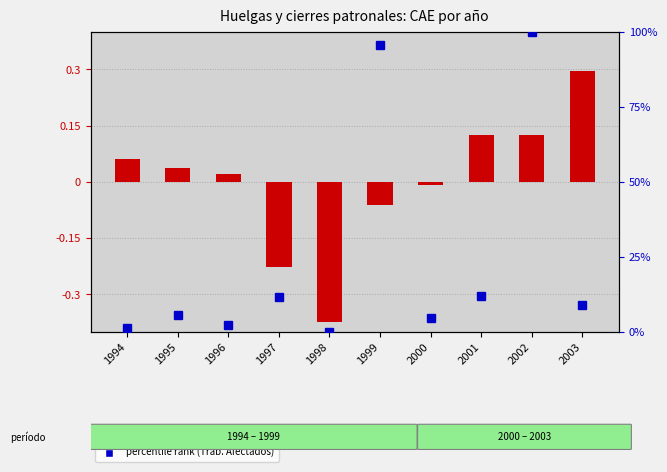

How many groups of bars are there?

10